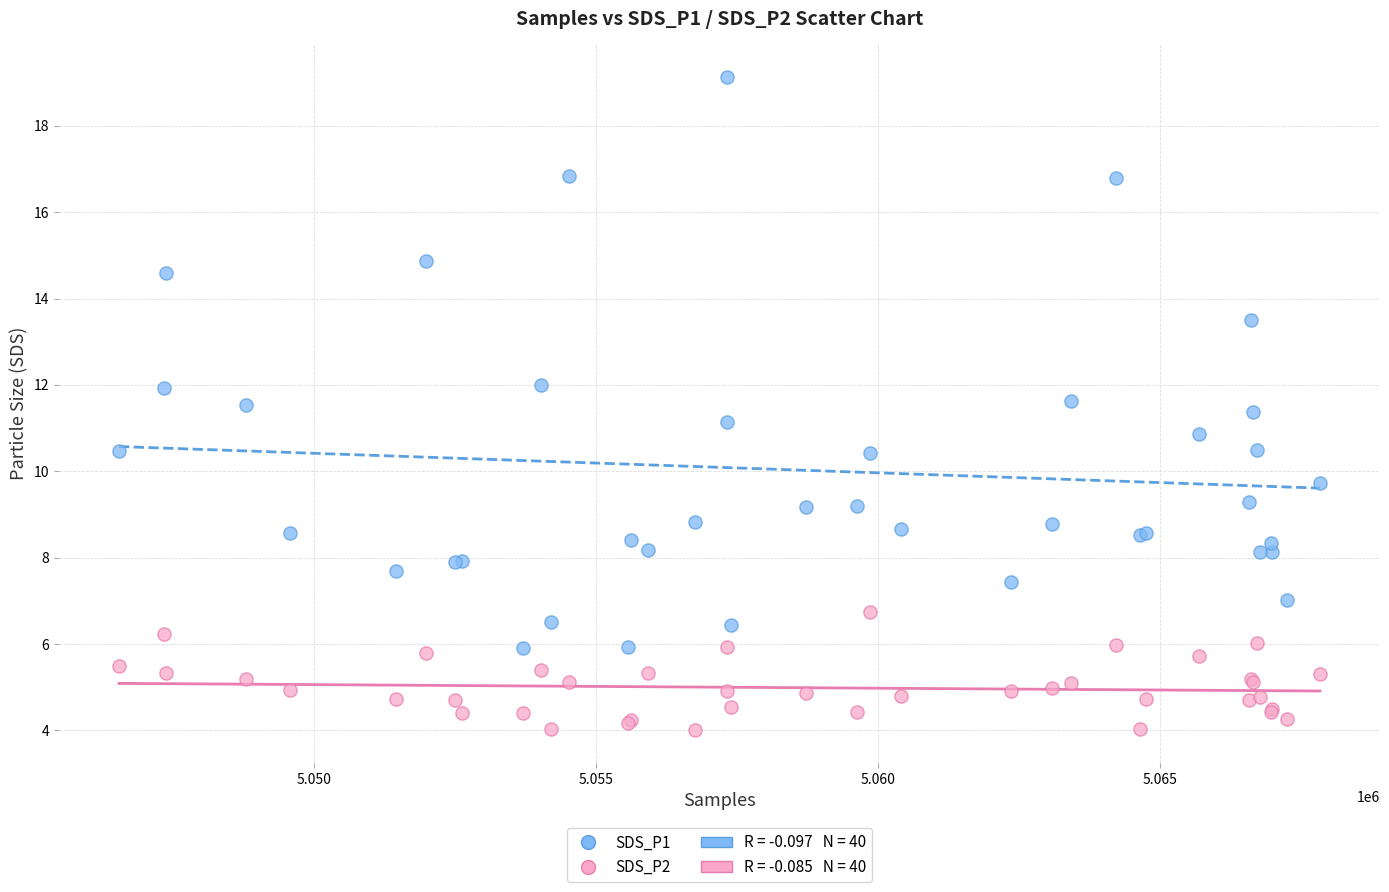

Which series reaches the maximum Y coordinate?

SDS_P1